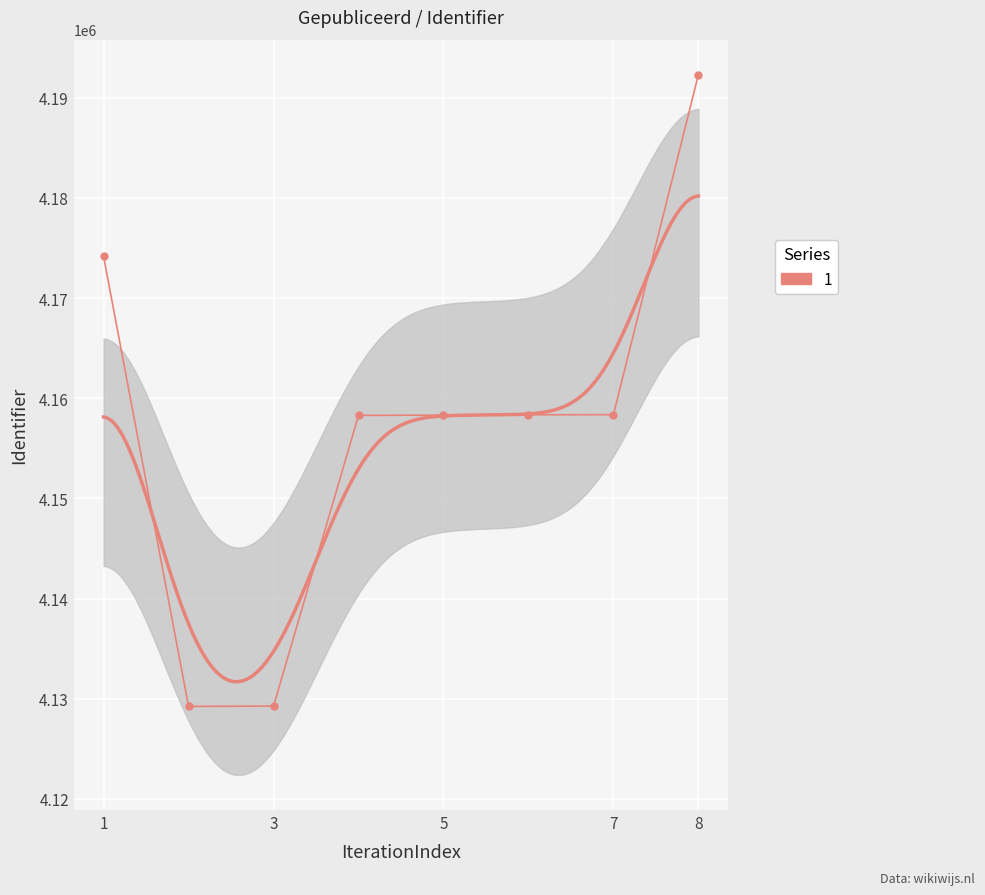

Reading left to right, extract all data points from this chart.

4174147	4129233	4129265	4158287	4158307	4158342	4158359	4192295